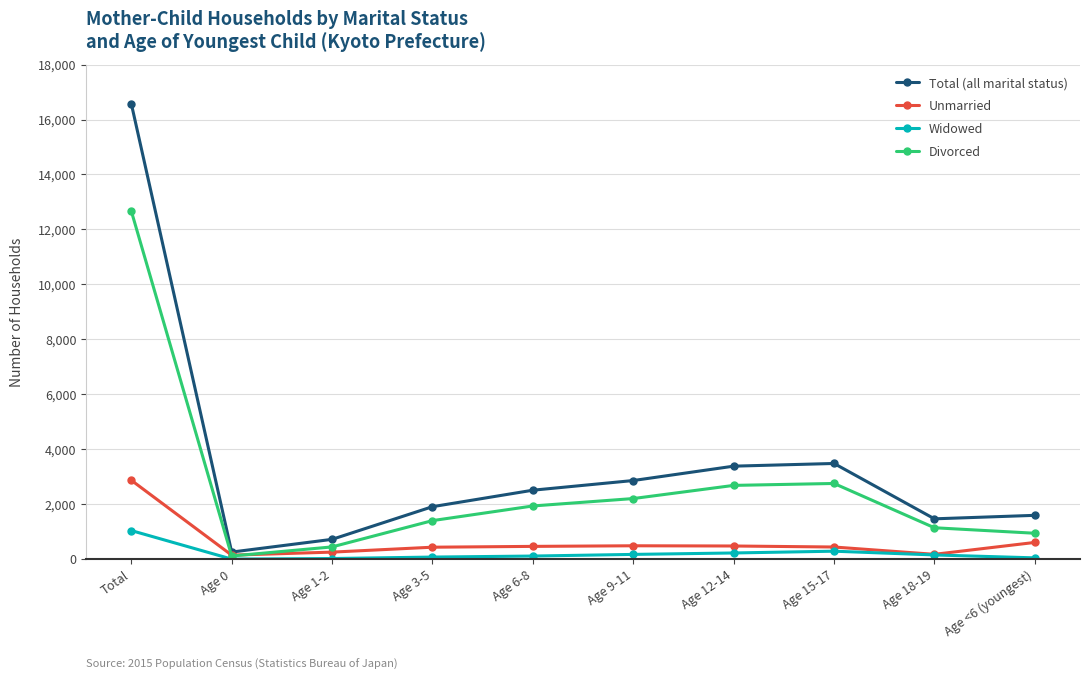

Does the chart have visible grid lines?

Yes